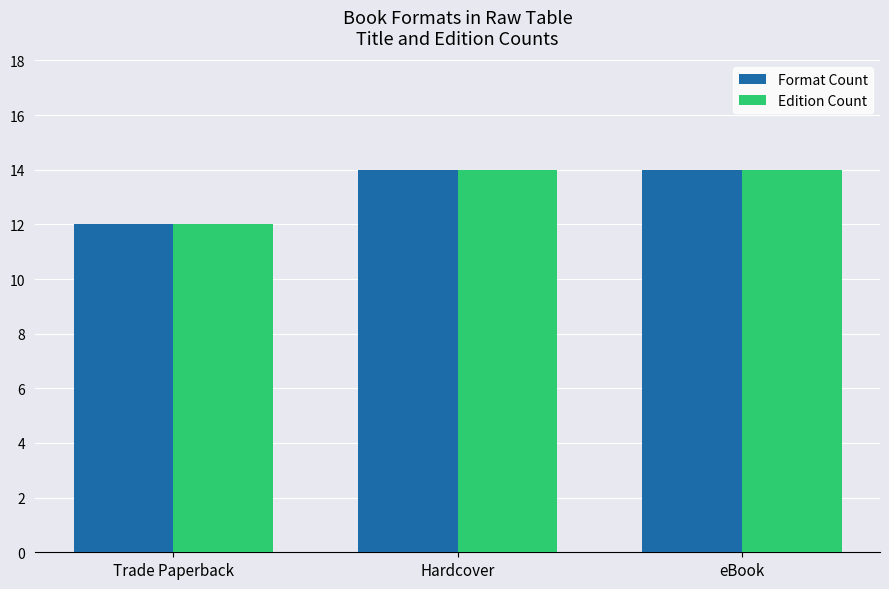

What is the total value across all series at eBook?

28